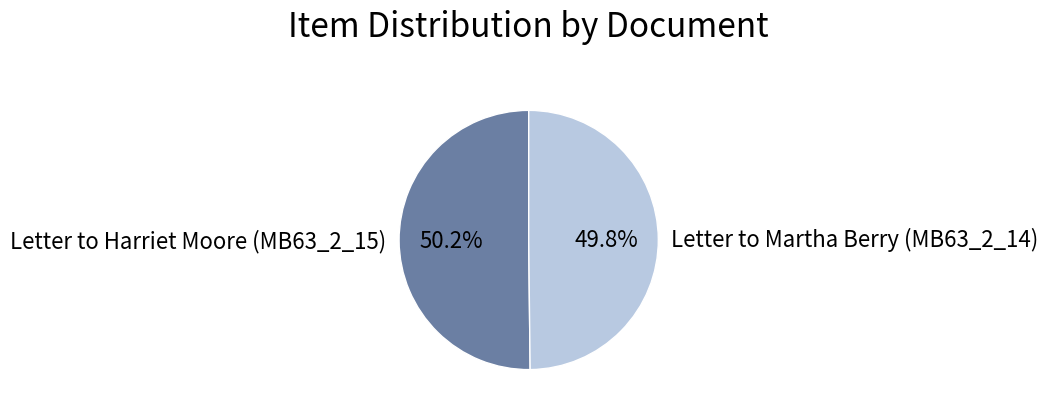

True or false: Letter to Martha Berry (MB63_2_14) accounts for 59% of the total.

False